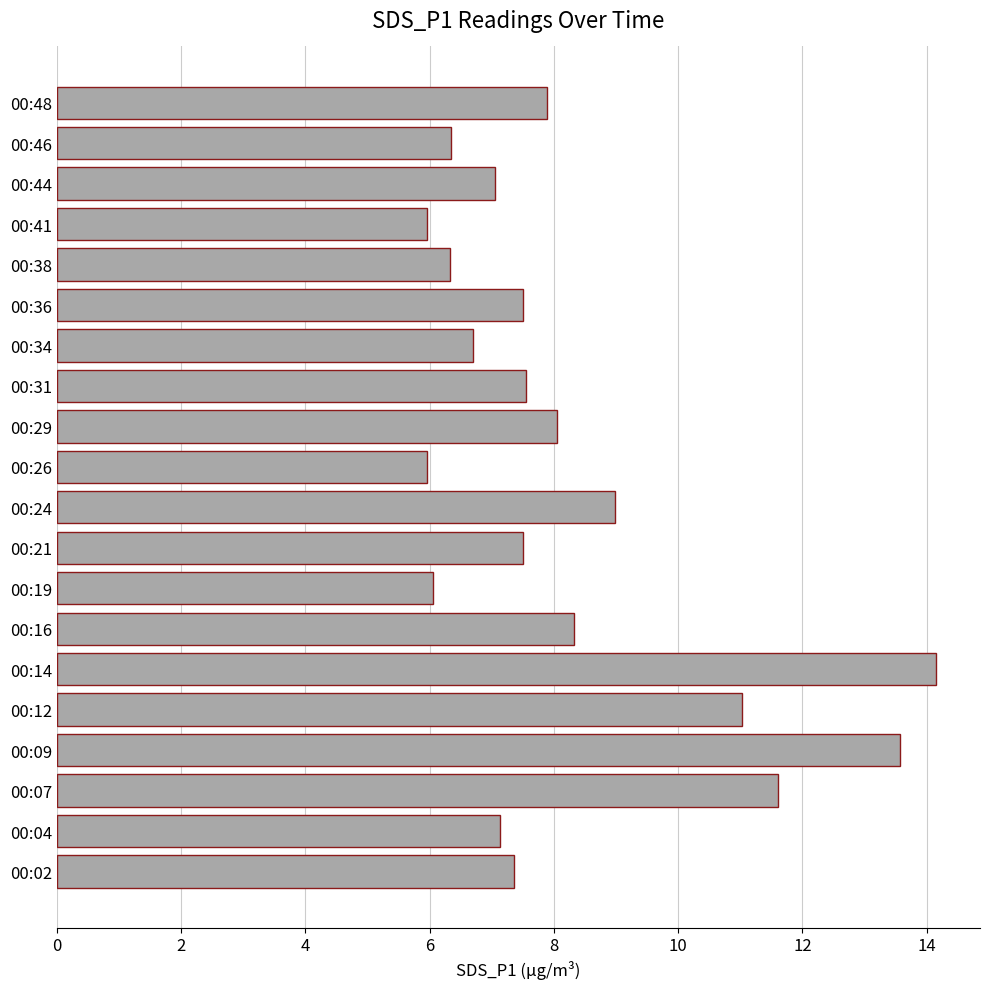

What is the minimum value shown in the chart?

6.0